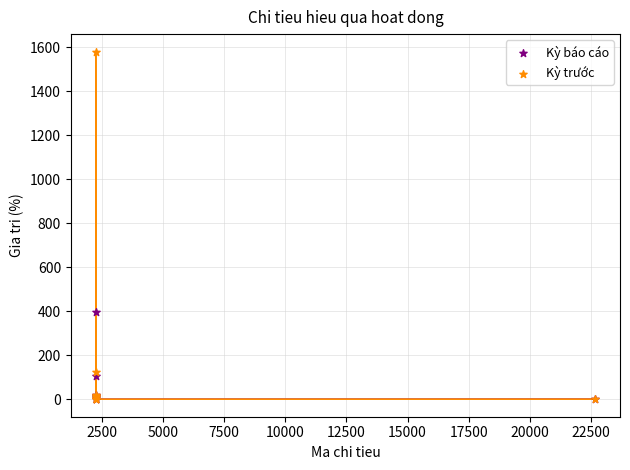

Across all series, what Y value is closest to 789?

397.9